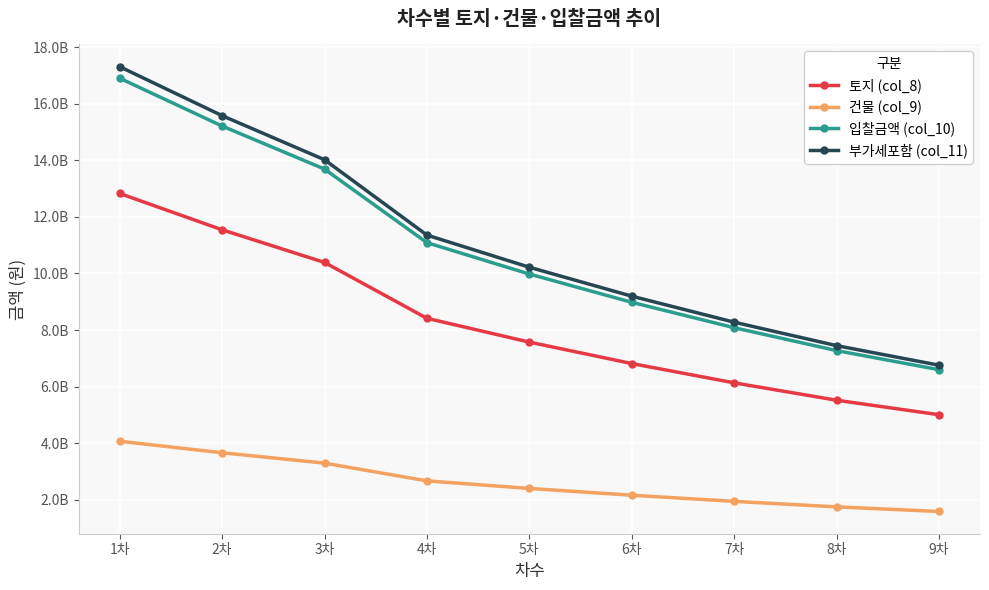

The value of 입찰금액 (col_10) at 1차 is 16900000000.0. True or false?

True